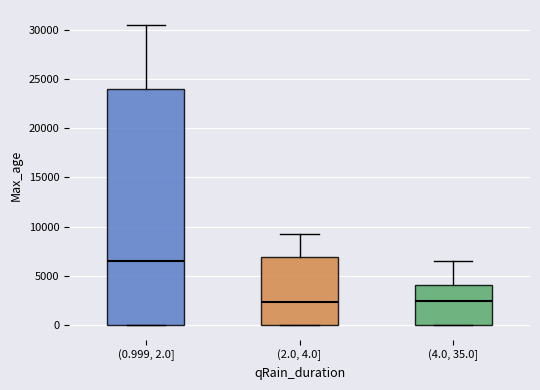

Where does the upper whisker of the box for (0.999, 2.0] end on the y-axis? The values are not printed on the chart, so give them approximately, as read against the axis.

30500